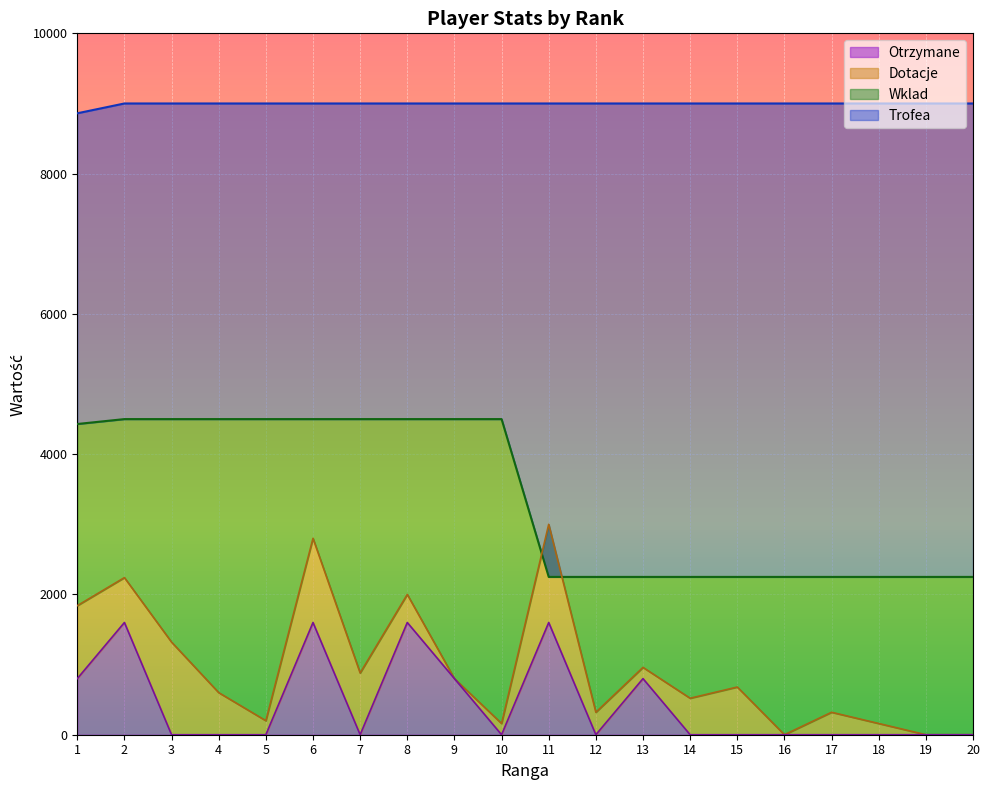

What is the value of the Wklad point at the 11th from the left?

2250